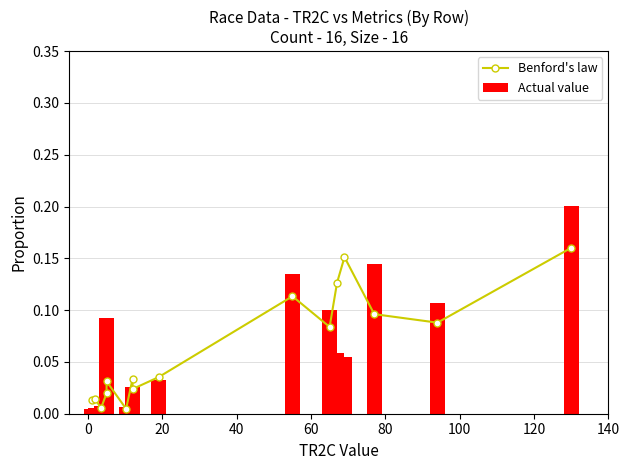

What is the average value of the Benford's law series?

0.1